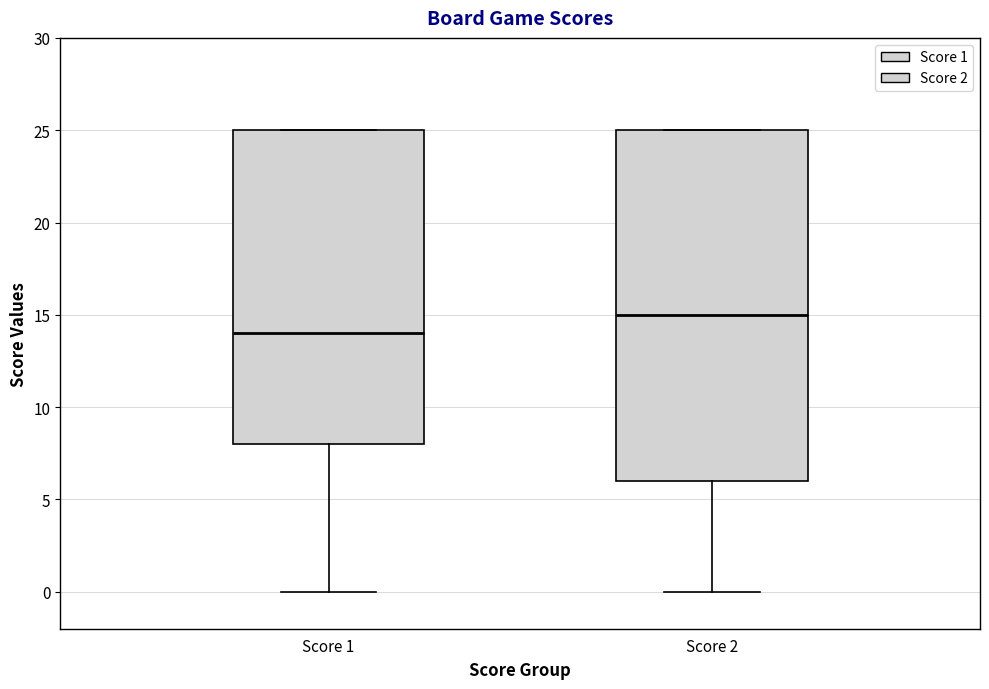

Where is the lower edge of the box for Score 1 on the y-axis? The values are not printed on the chart, so give them approximately, as read against the axis.

8